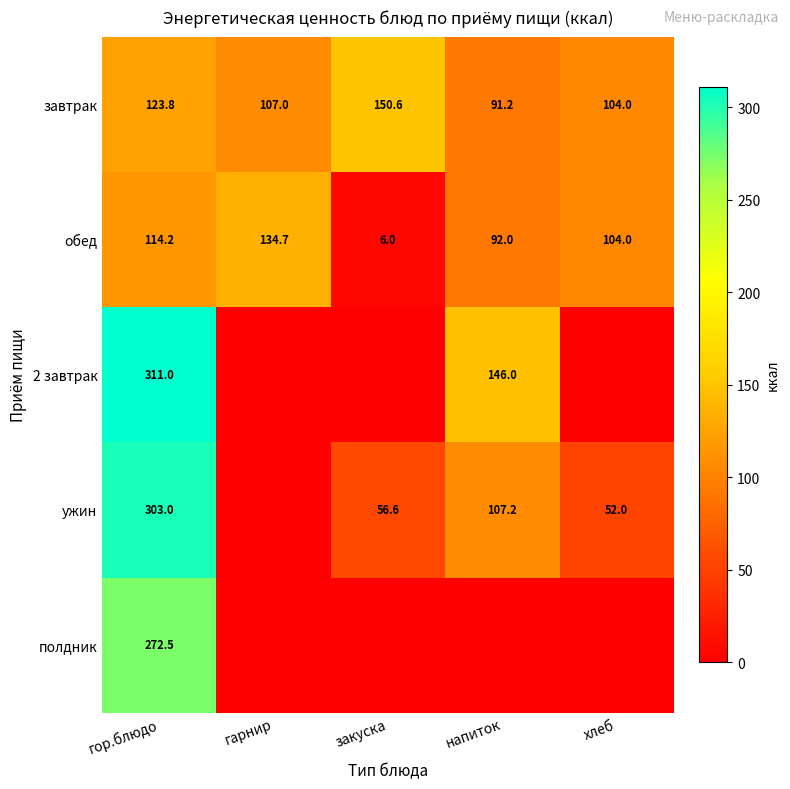

The ужин series shows 52.0 at хлеб. True or false?

True